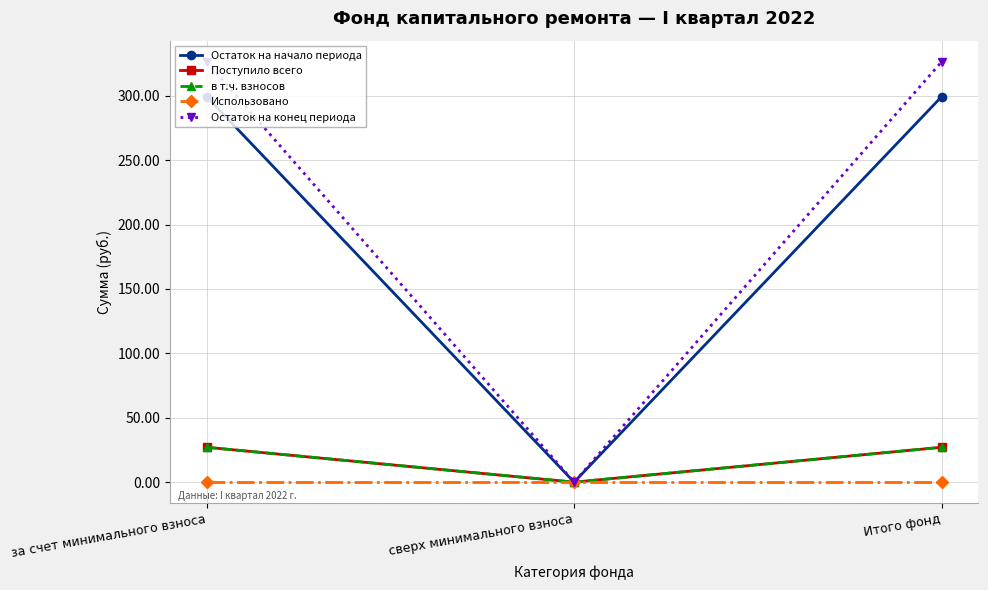

What is the value of the Поступило всего point at the 1st from the left?

27.1